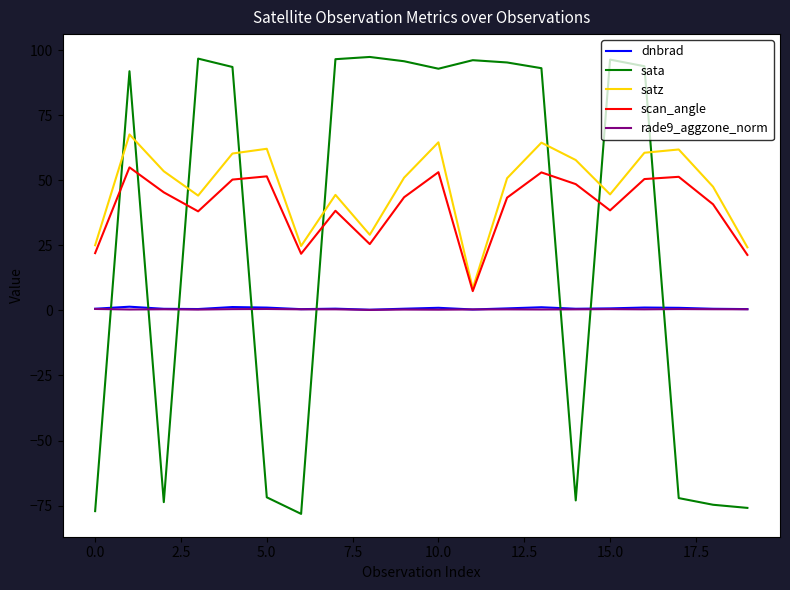

How many intersections are there between dnbrad and sata?

8